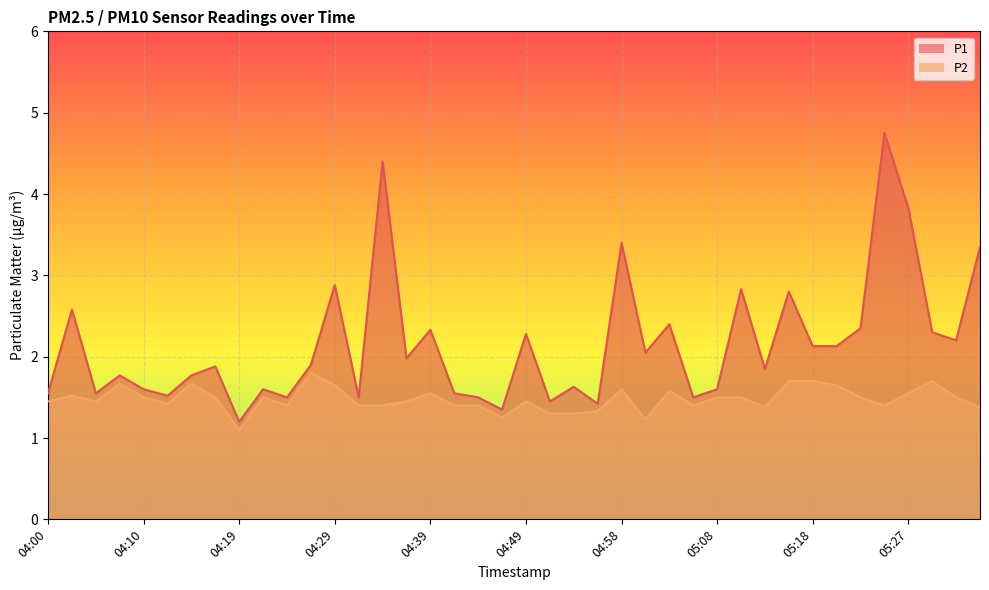

How many categories are shown in the chart?

40